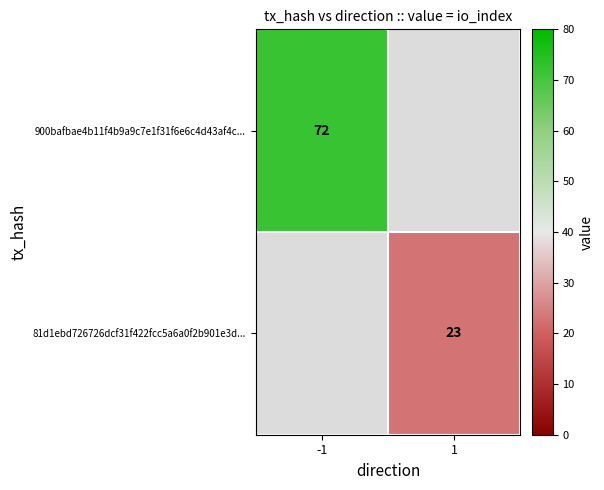

The value of 81d1ebd726726dcf31f422fcc5a6a0f2b901e3d... at 1 is 23. True or false?

True